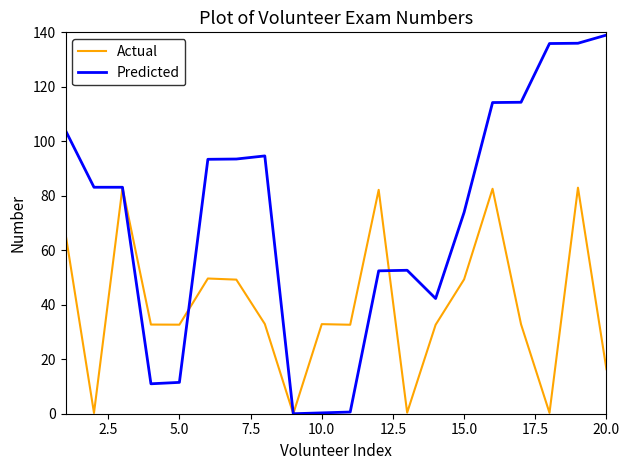

Rank the series by their maximum value, from highest to lowest.

Predicted, Actual